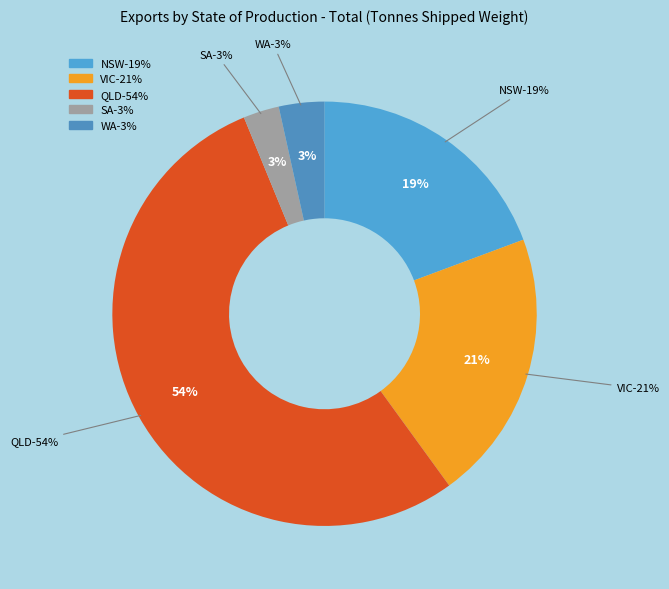

Which category has the biggest portion of the pie?

QLD